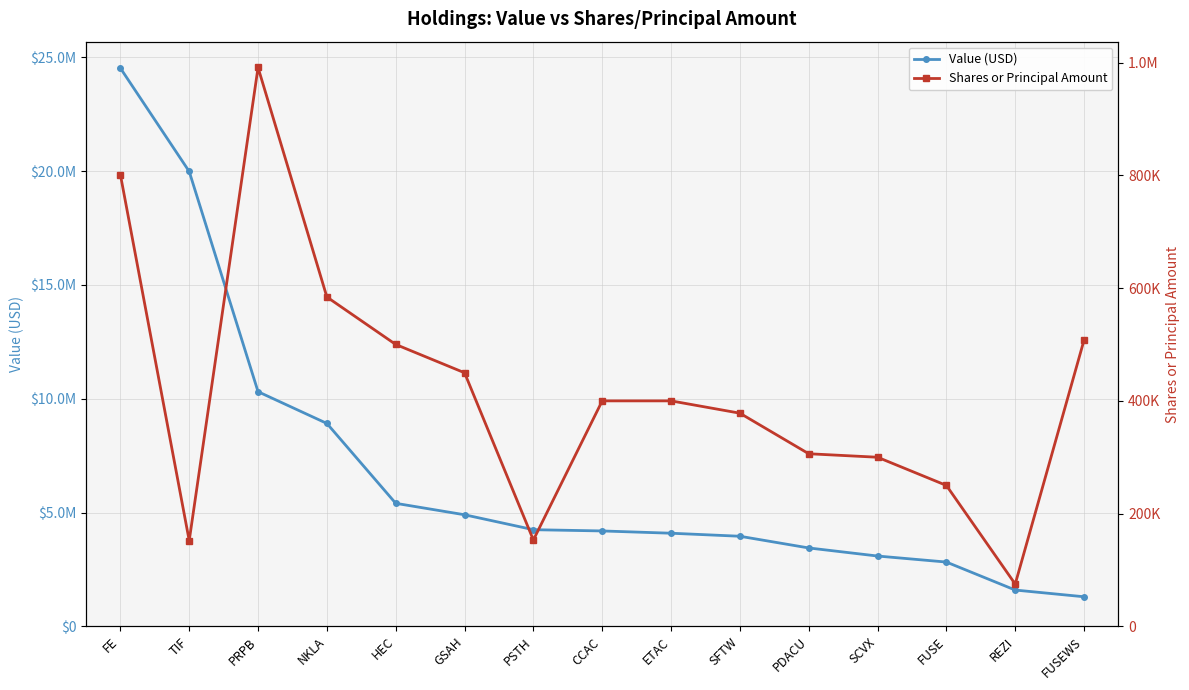

True or false: Value (USD) and Shares or Principal Amount cross at least once.

False